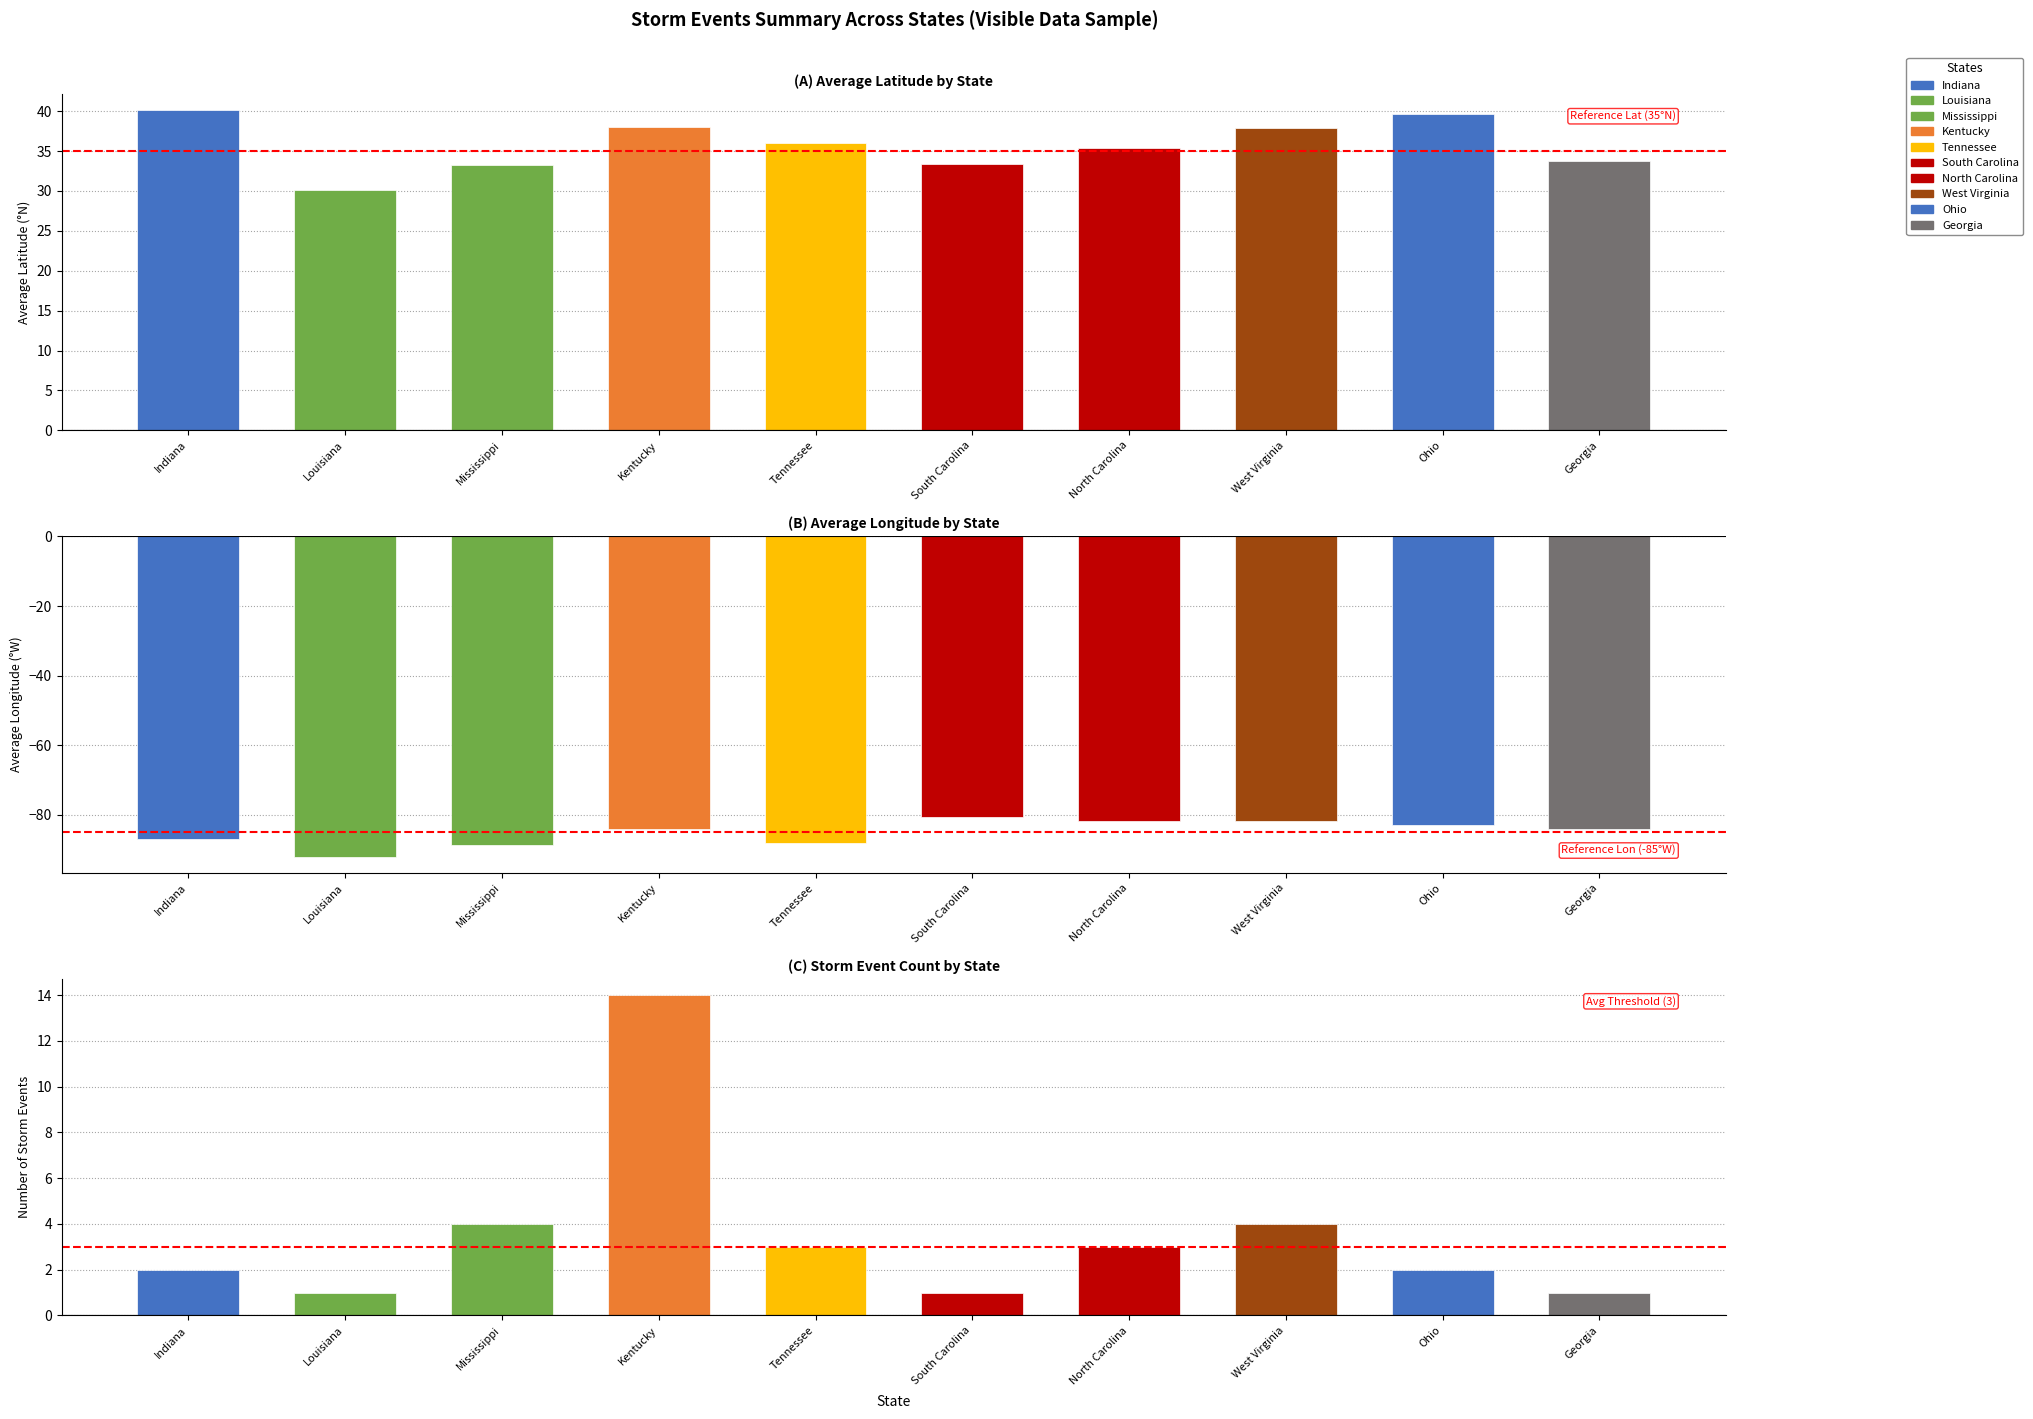

The value of Reference Lat (35°N) at Indiana is 35. True or false?

True